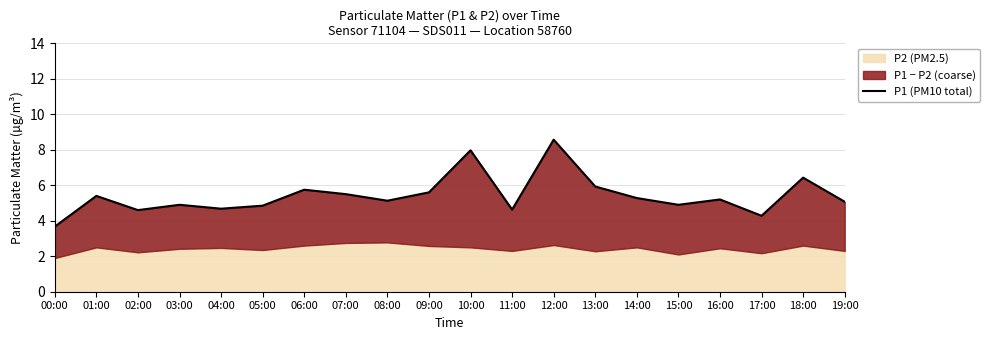

At which category does the data reach its first local valley?

02:00